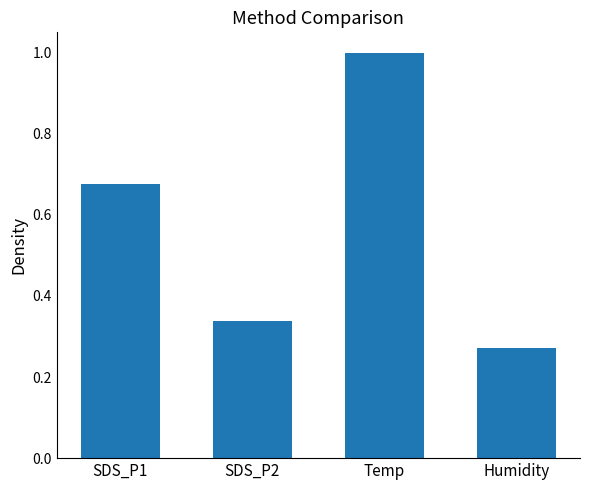

What is the sum of the values at SDS_P2 and SDS_P1?

1.0